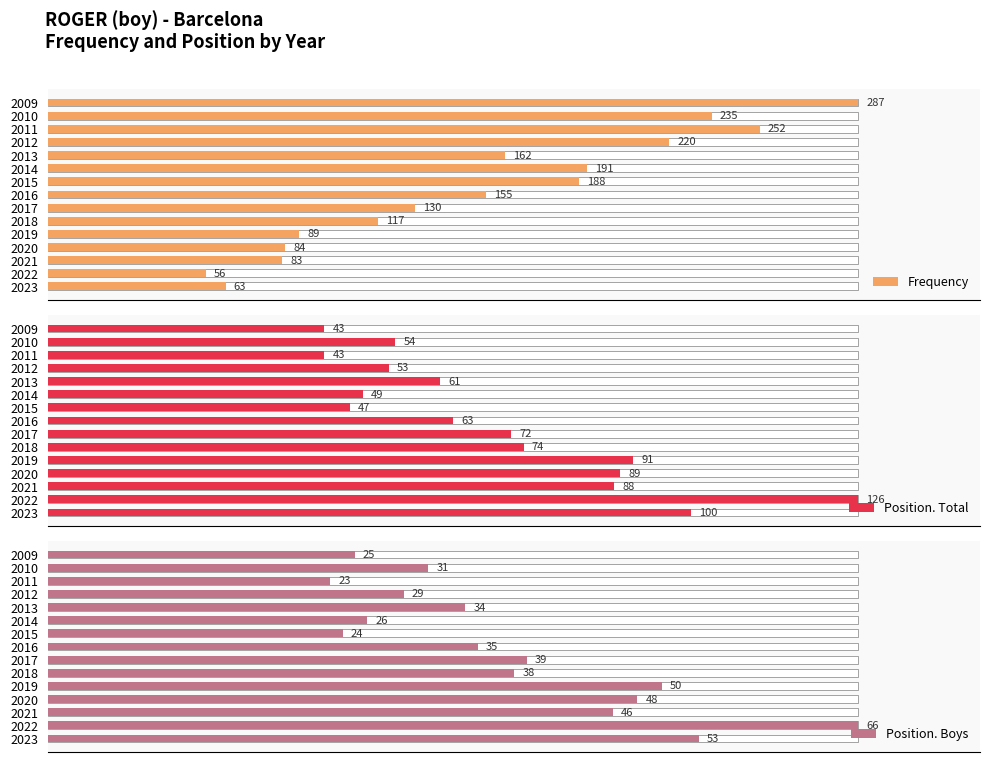

The value of Frequency at 2017 is 225. True or false?

False